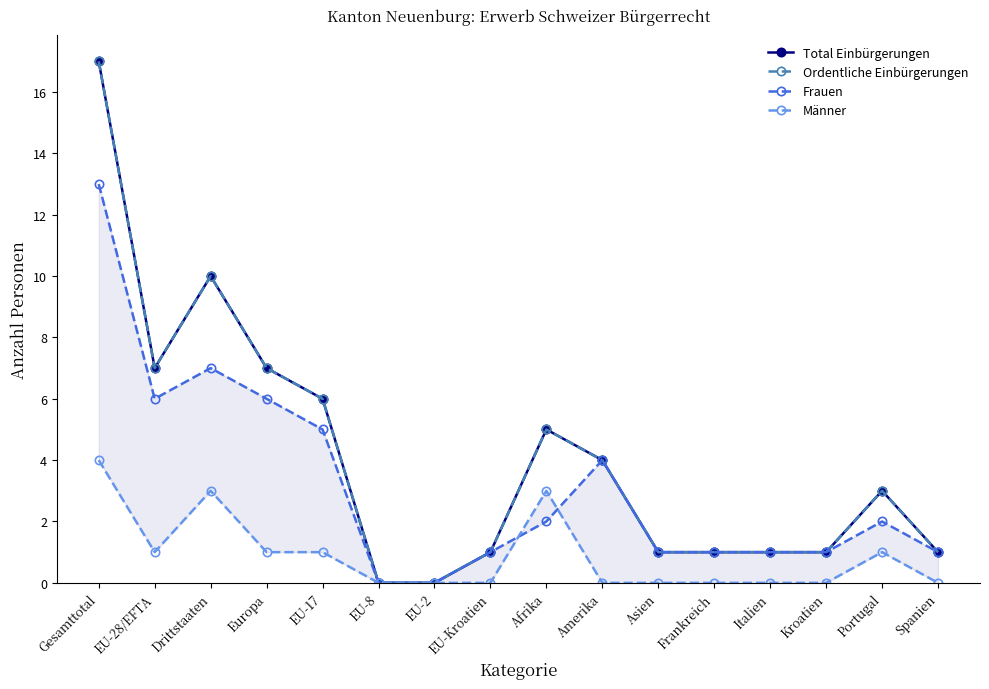

List the series in order of their peak value, highest first.

Total Einbürgerungen, Ordentliche Einbürgerungen, Frauen, Männer